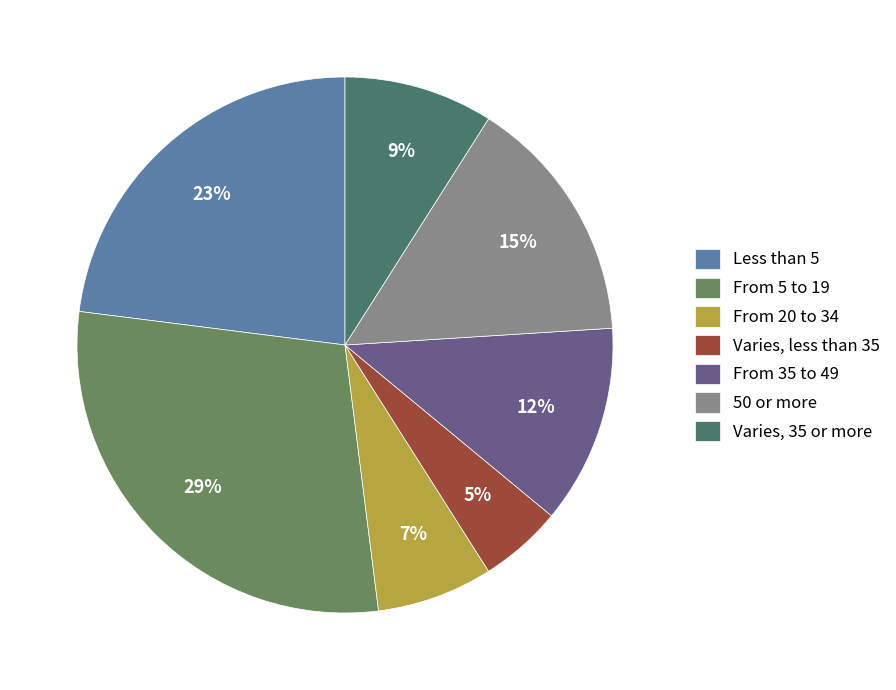

Does Varies, 35 or more represent more than half of the total?

No